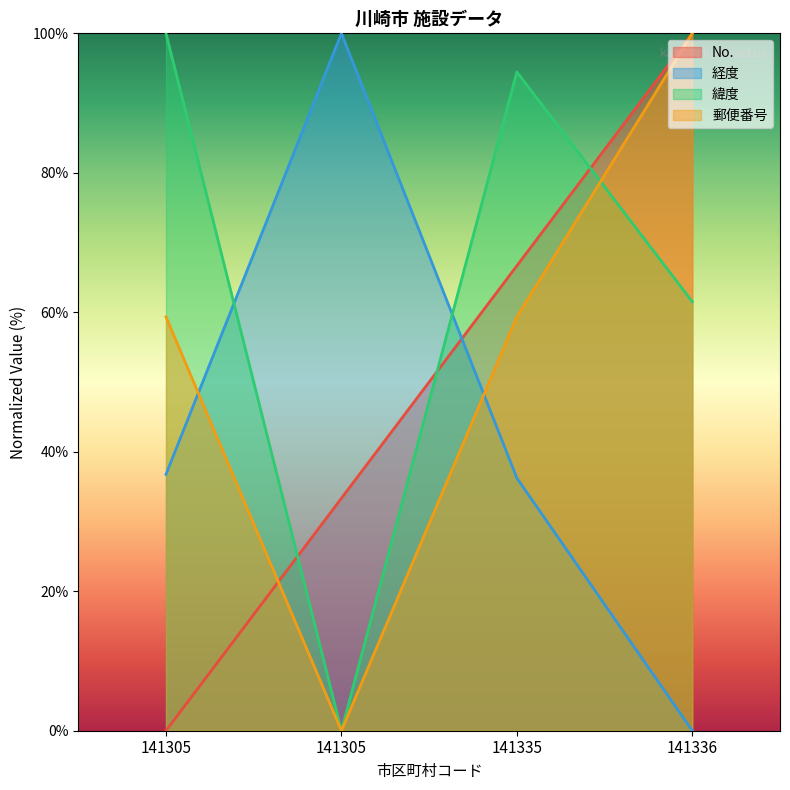

Reading right to left, transcribe all the data shown in this chart.

No.: 141336=100.0	141335=66.7	141305=33.3	141305=0.0
経度: 141336=0.0	141335=36.2	141305=100.0	141305=36.8
緯度: 141336=61.5	141335=94.5	141305=0.0	141305=100.0
郵便番号: 141336=100.0	141335=59.3	141305=0.0	141305=59.3